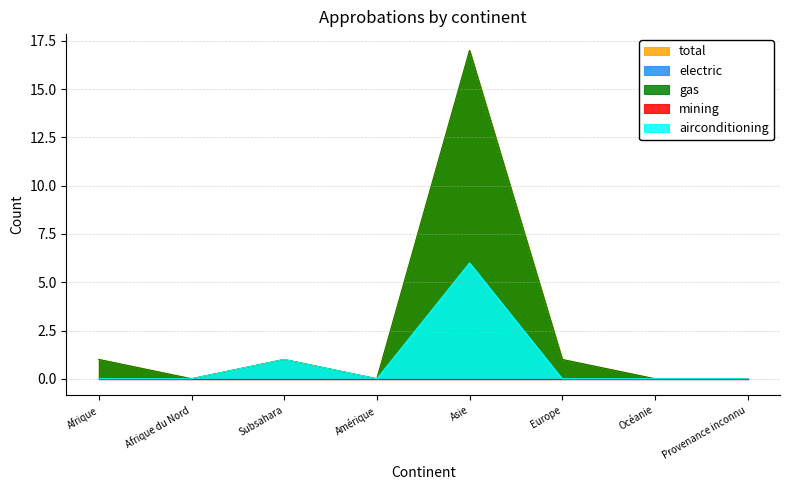

The gas series shows 1 at Subsahara. True or false?

True